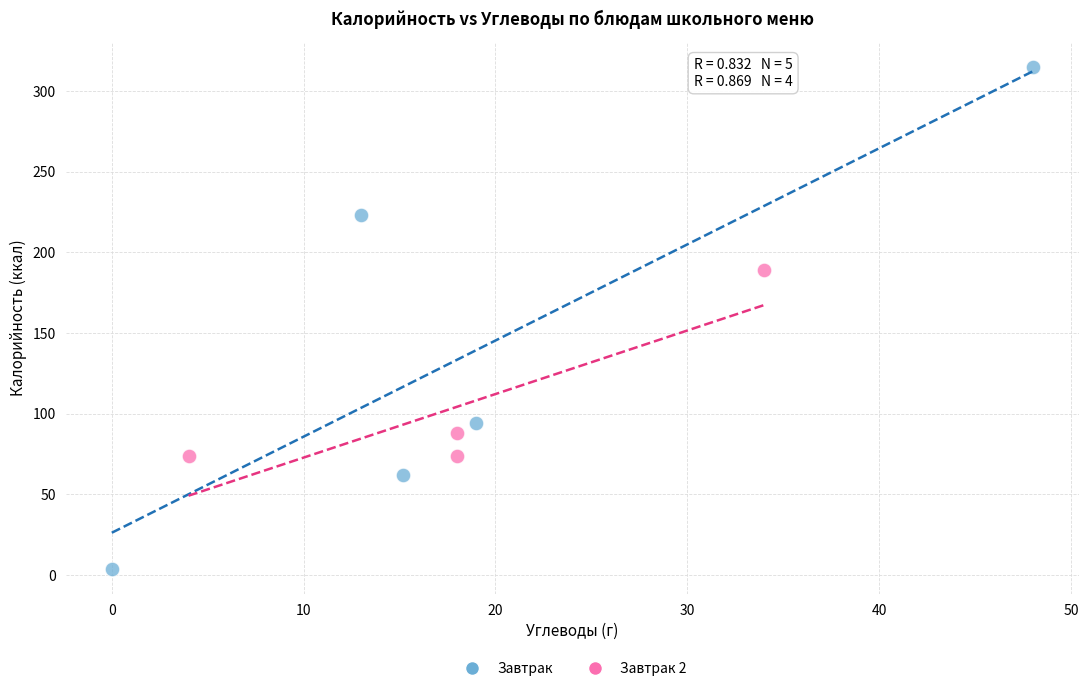

Which series contains the lowest Y value?

Завтрак